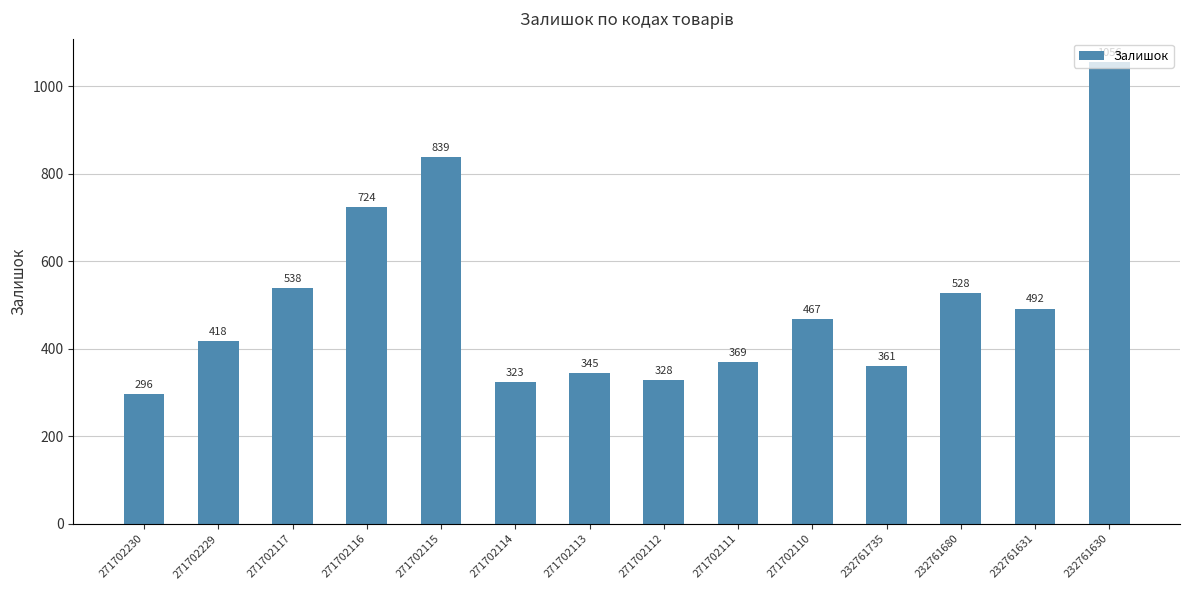

How many data points are less than 467?

7